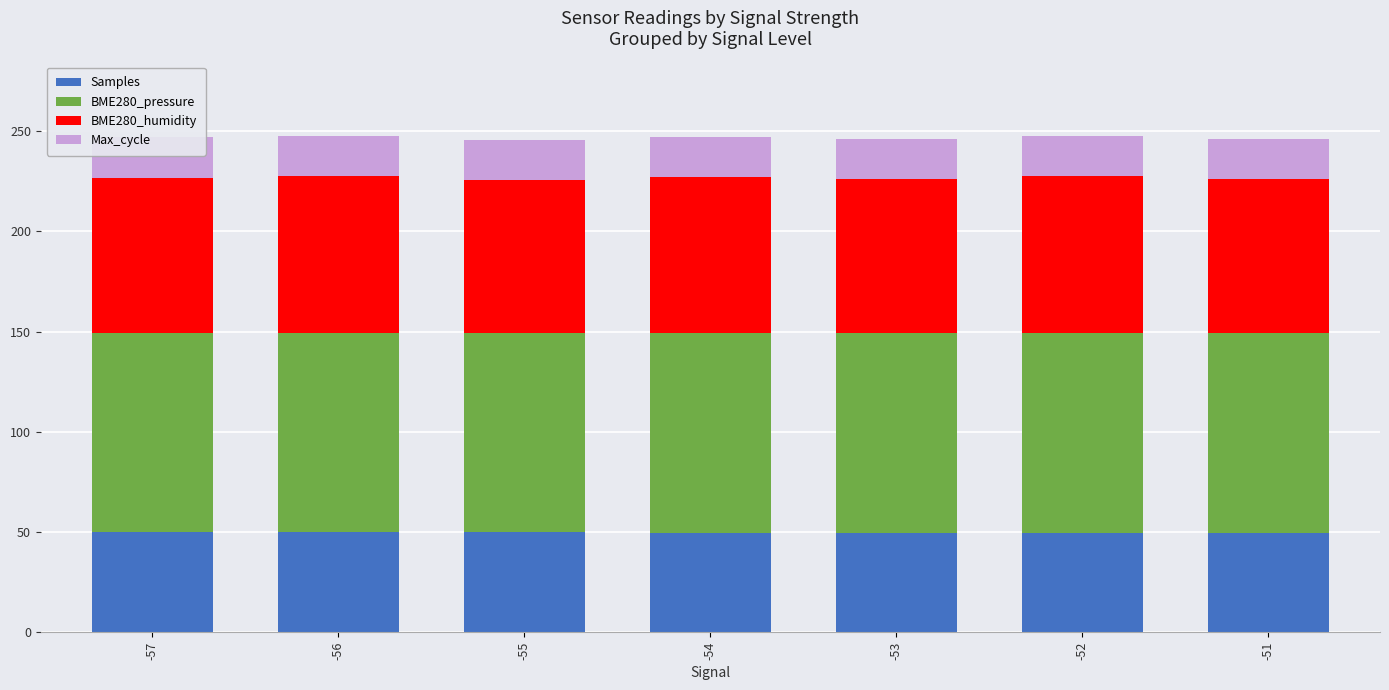

What is the value of the Samples bar at the 4th from the left?

49.8